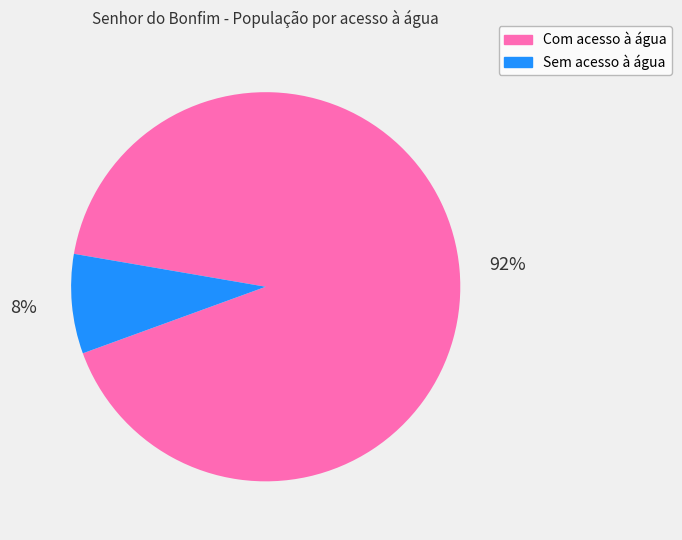

What percentage is the Com acesso à água slice, to the nearest percent?

92%